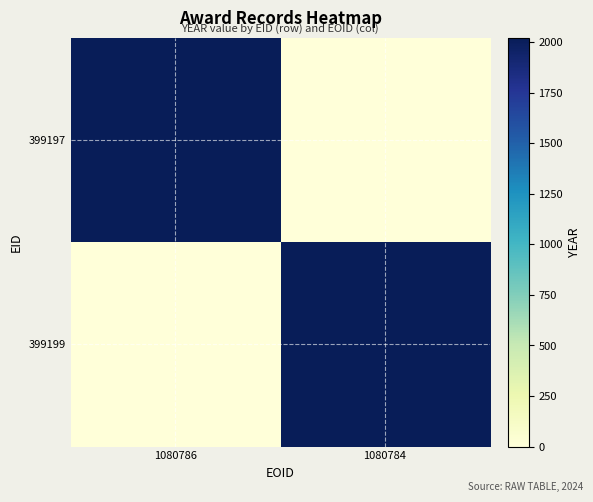

What is the total value across all series at 1080786?

2022